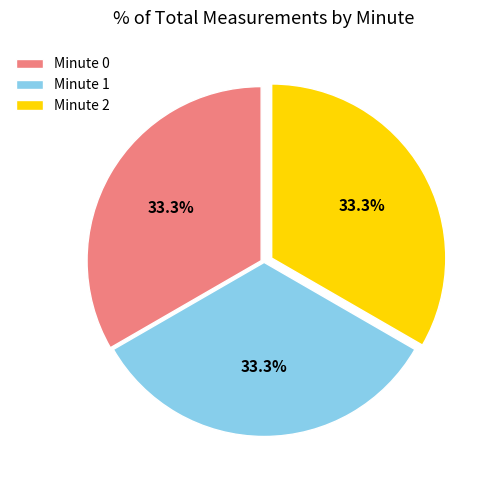

Count the number of slices in the pie.

3